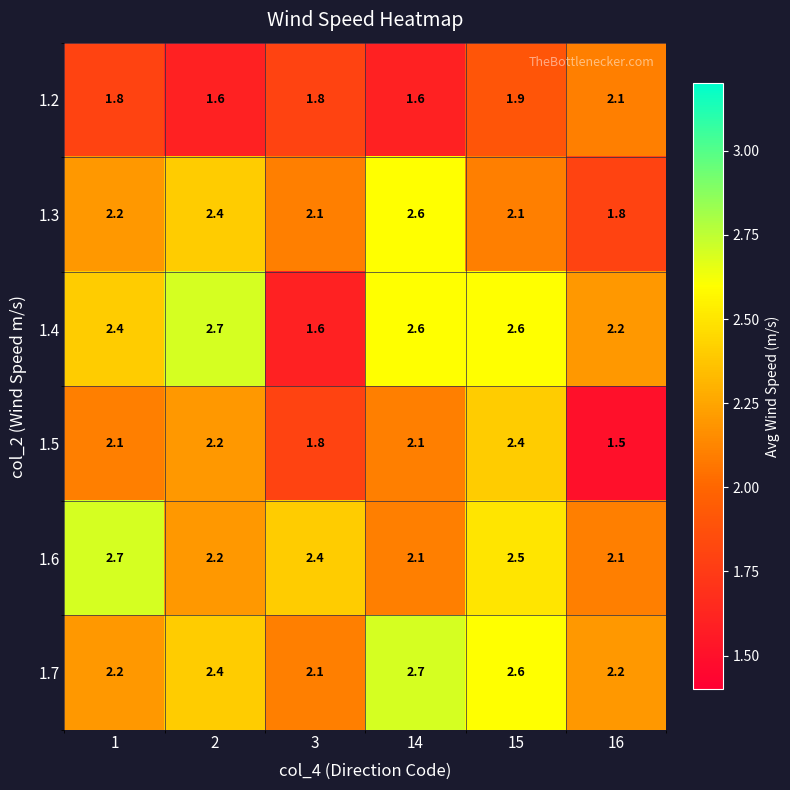

True or false: 1.7 has a value of 2.9 at 16.

False